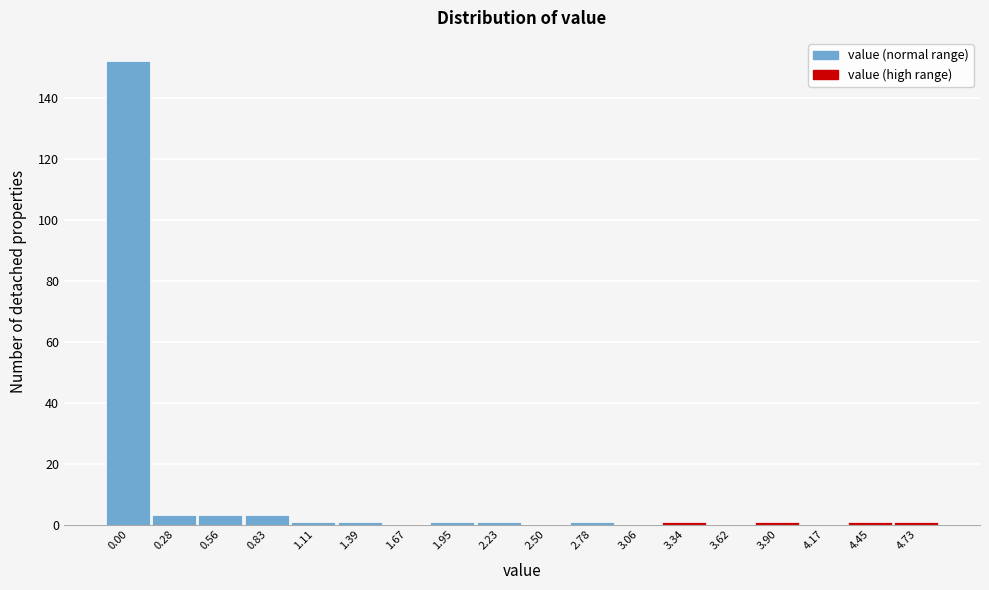

Reading left to right, what are all the values shown in this chart?

0.00=152	0.28=3	0.56=3	0.83=3	1.11=1	1.39=1	1.67=0	1.95=1	2.23=1	2.50=0	2.78=1	3.06=0	3.34=1	3.62=0	3.90=1	4.17=0	4.45=1	4.73=1